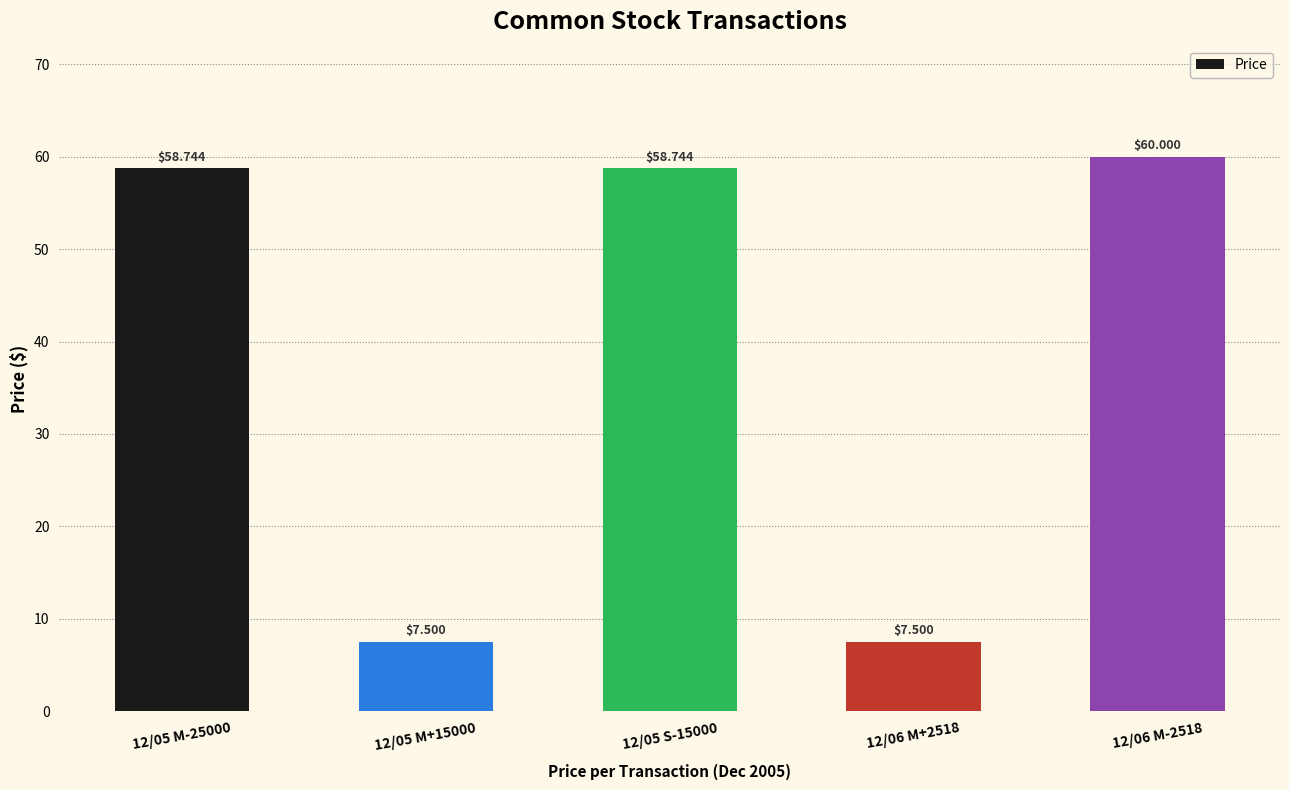

What is the sum of all values?

192.5